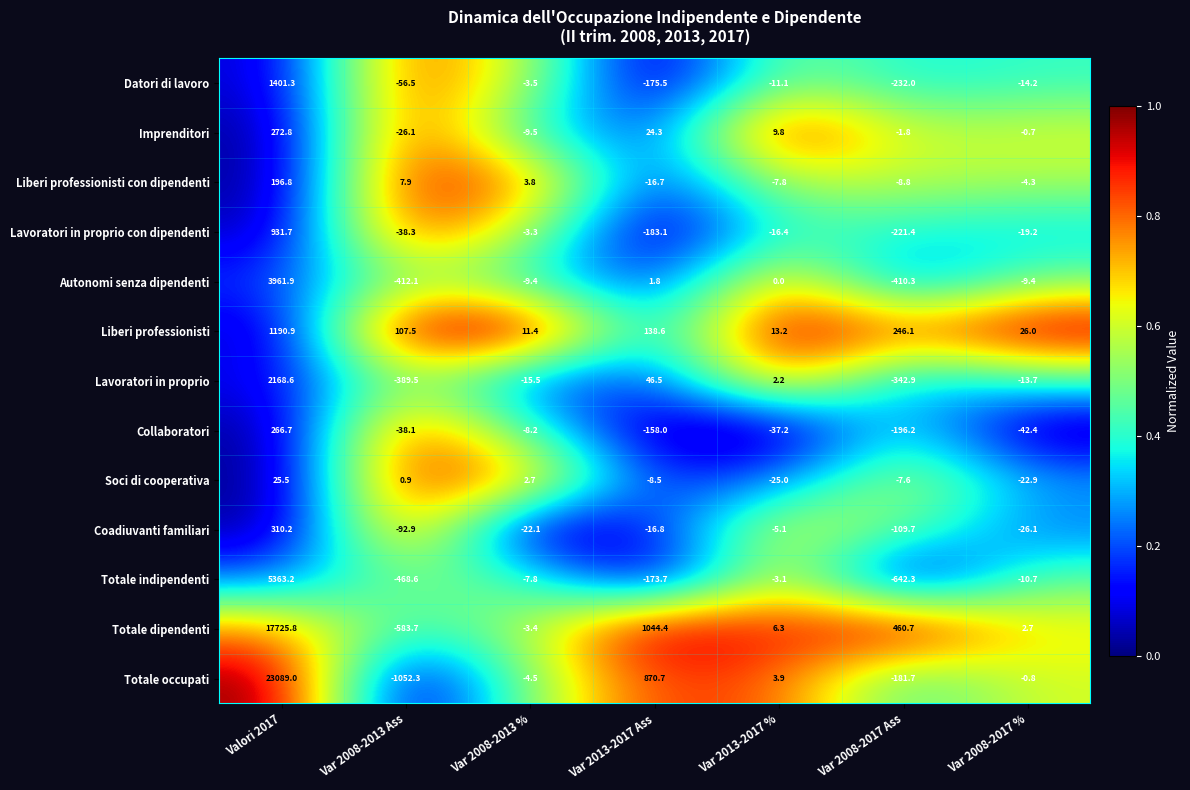

The value of Lavoratori in proprio con dipendenti at Var 2008-2013 % is -0.8. True or false?

False